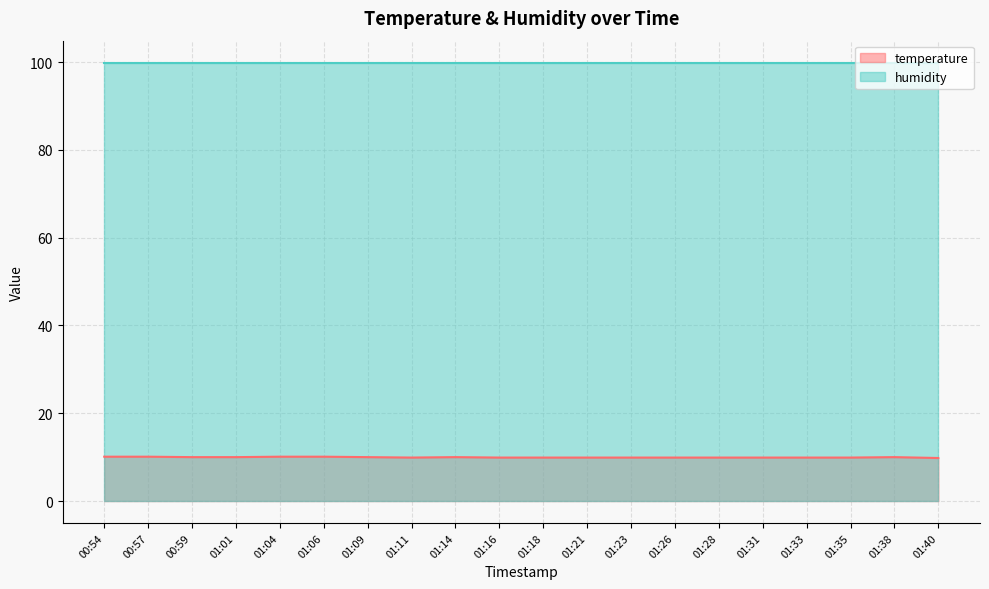

At which category does the data reach its first local valley?

01:11